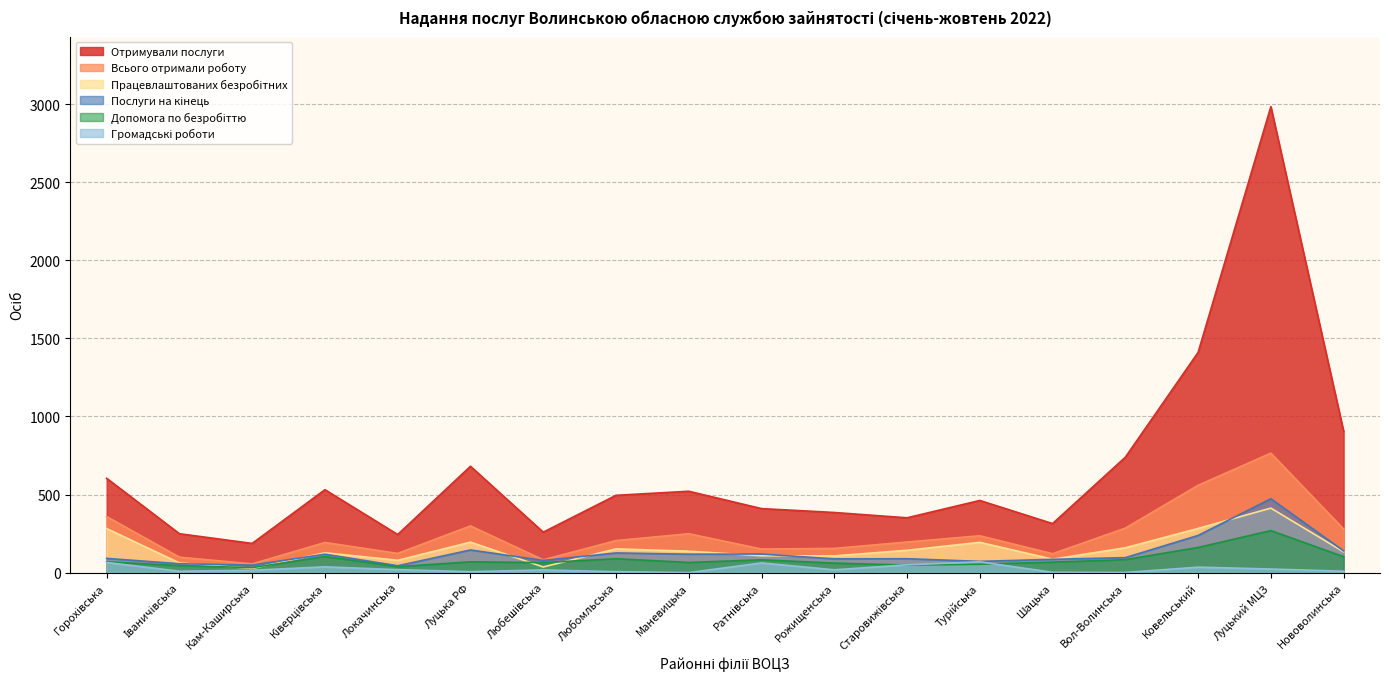

True or false: Допомога по безробіттю has a value of 64 at Любешівська.

True